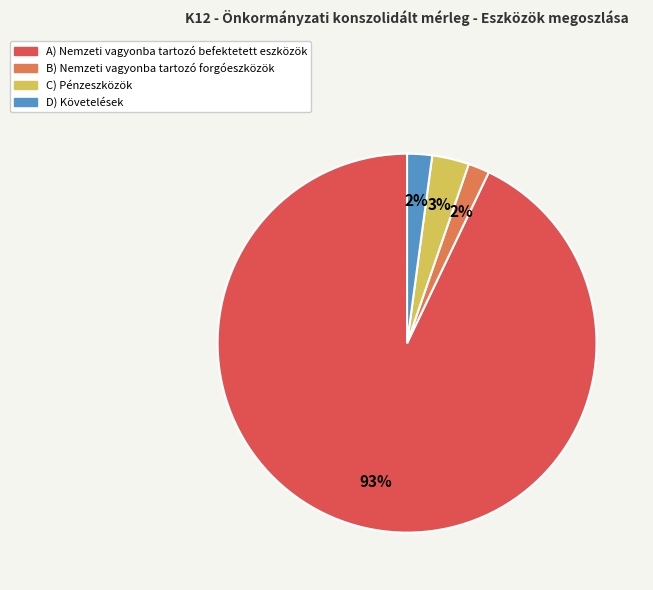

True or false: D) Követelések accounts for 2% of the total.

True